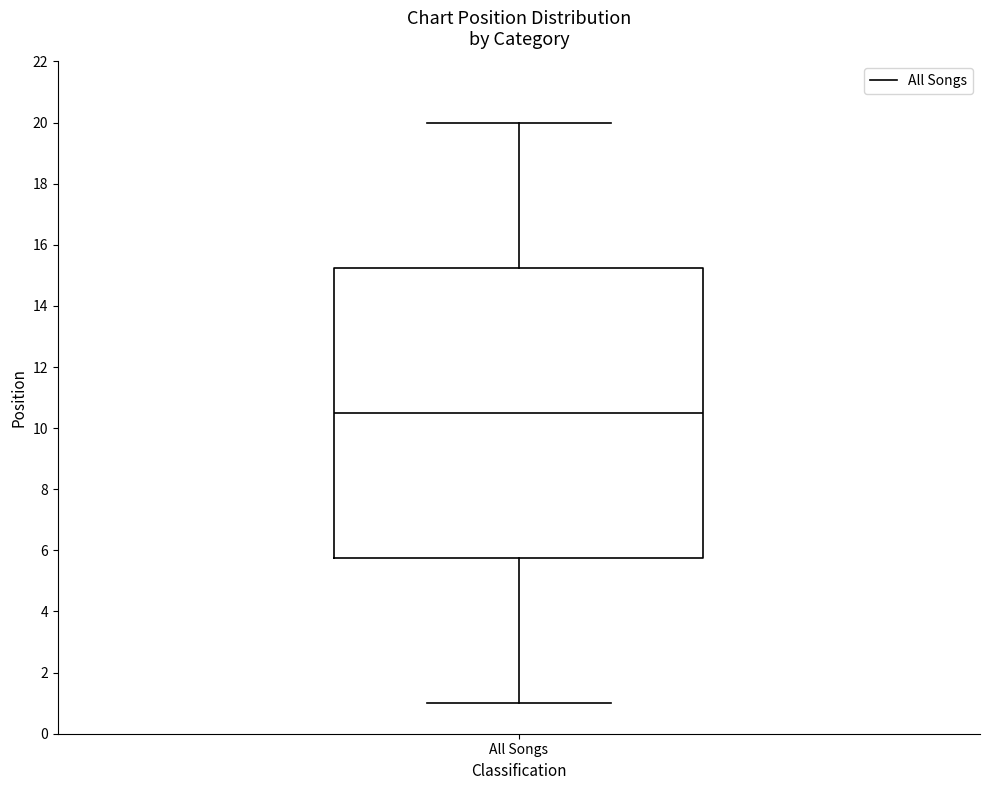

Transcribe this box plot: give where the median line is, the range the box spans, and where the two whiskers end, as read against the y-axis. The values are not printed on the chart, so give them approximately, as read against the axis.

median 10.6, box 5.8 to 15.2, whiskers 1.0 to 20.0